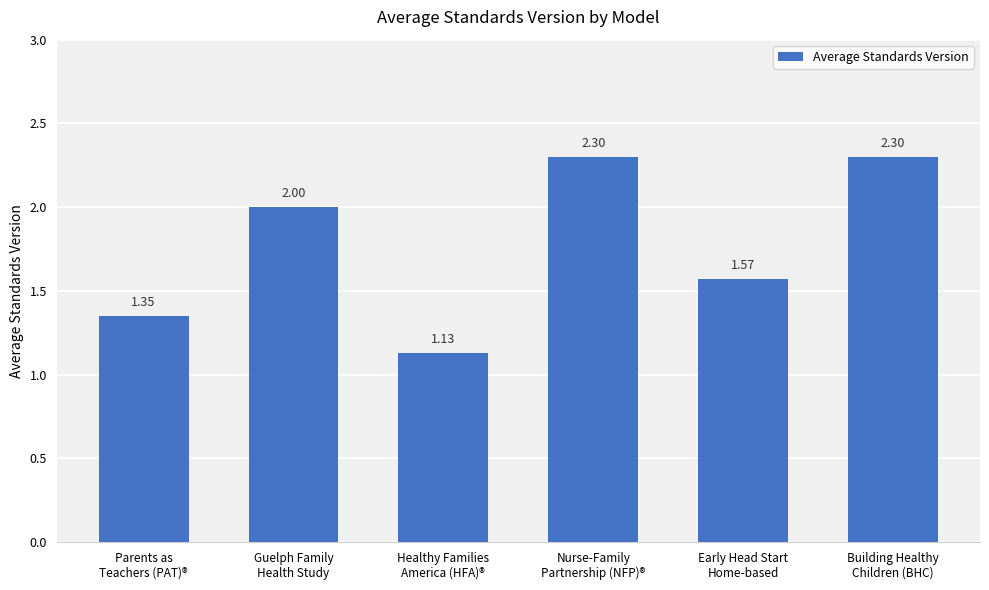

Between Early Head Start
Home-based and Nurse-Family
Partnership (NFP)®, which is larger?

Nurse-Family
Partnership (NFP)®